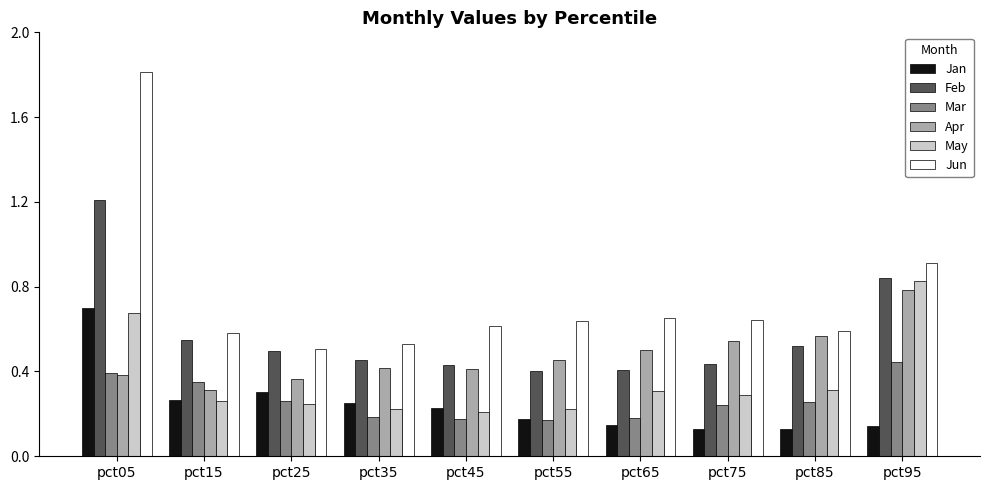

Rank the series by their maximum value, from highest to lowest.

Jun, Feb, May, Apr, Jan, Mar